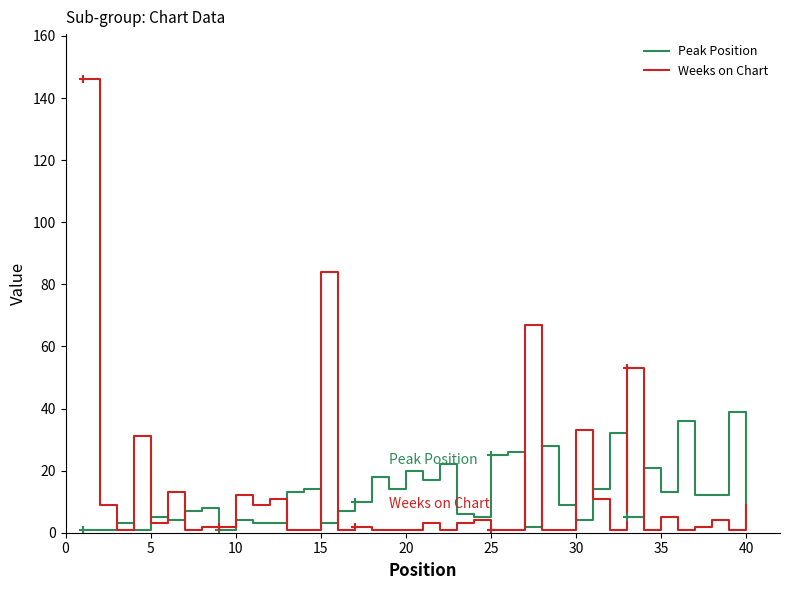

What is the highest value of the Peak Position series?

39